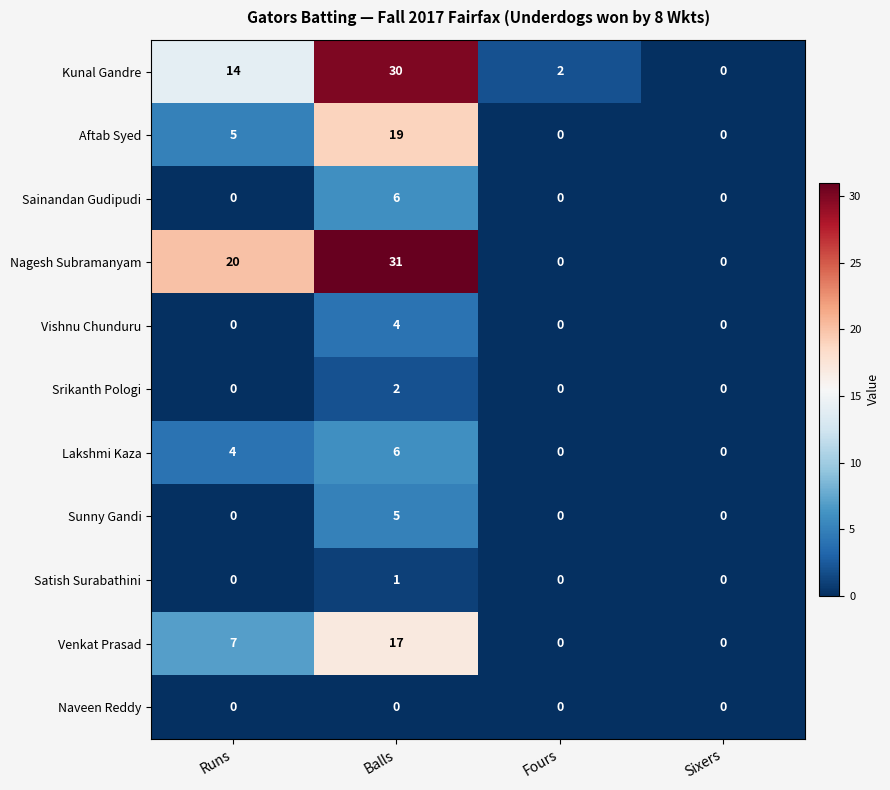

At how many categories does at least one series exceed 23?

1